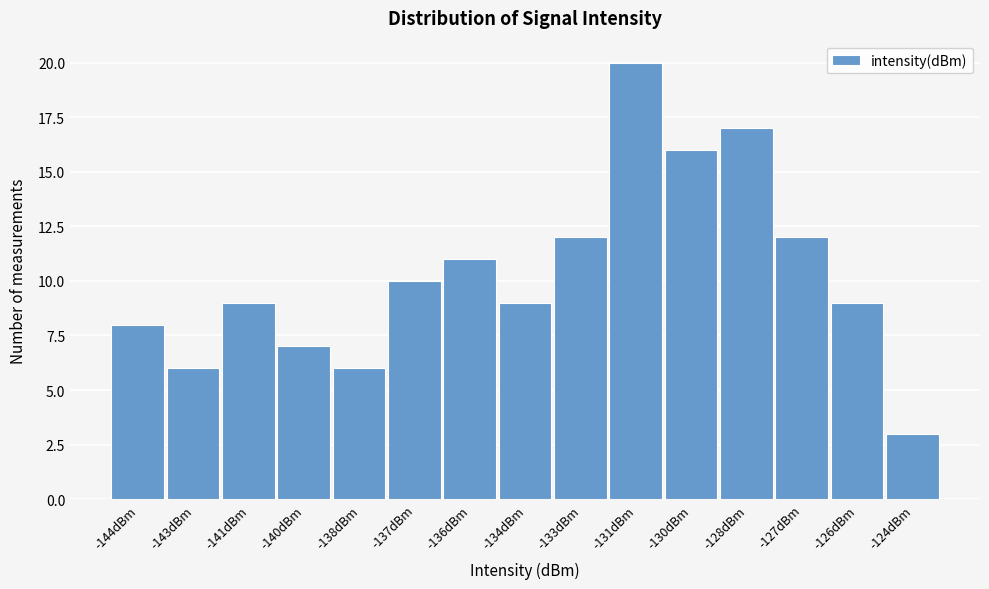

Reading left to right, extract all data points from this chart.

-144dBm=8	-143dBm=6	-141dBm=9	-140dBm=7	-138dBm=6	-137dBm=10	-136dBm=11	-134dBm=9	-133dBm=12	-131dBm=20	-130dBm=16	-128dBm=17	-127dBm=12	-126dBm=9	-124dBm=3